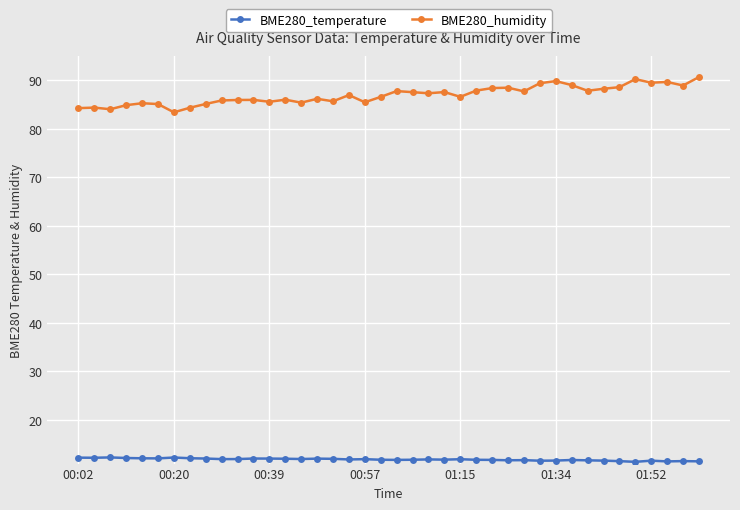

Which series has the largest total across all categories?

BME280_humidity